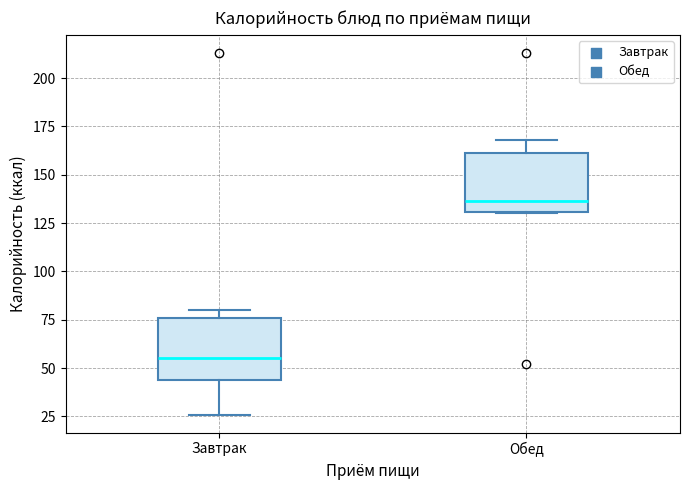

Where is the lower edge of the box for Завтрак on the y-axis? The values are not printed on the chart, so give them approximately, as read against the axis.

45